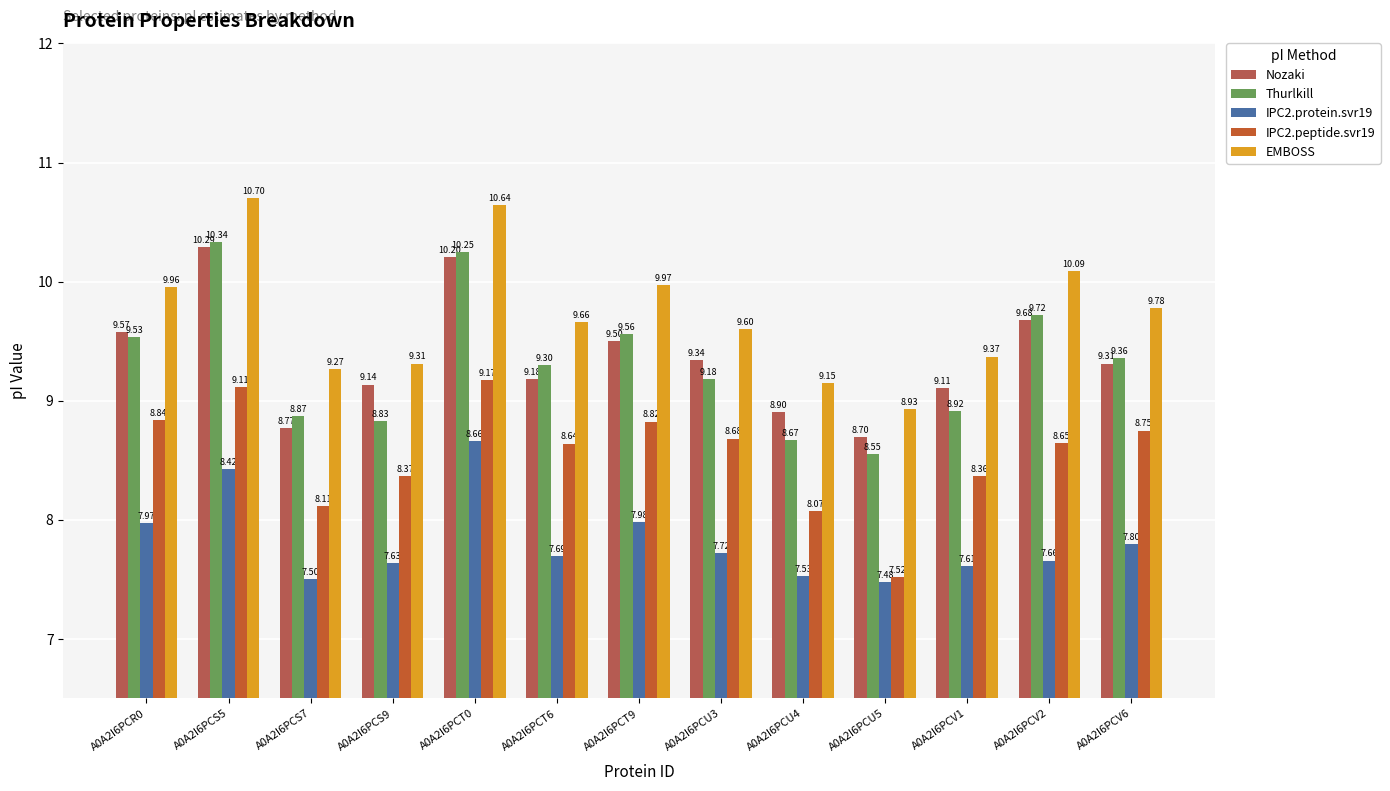

What is the average value of the Thurlkill series?

9.3